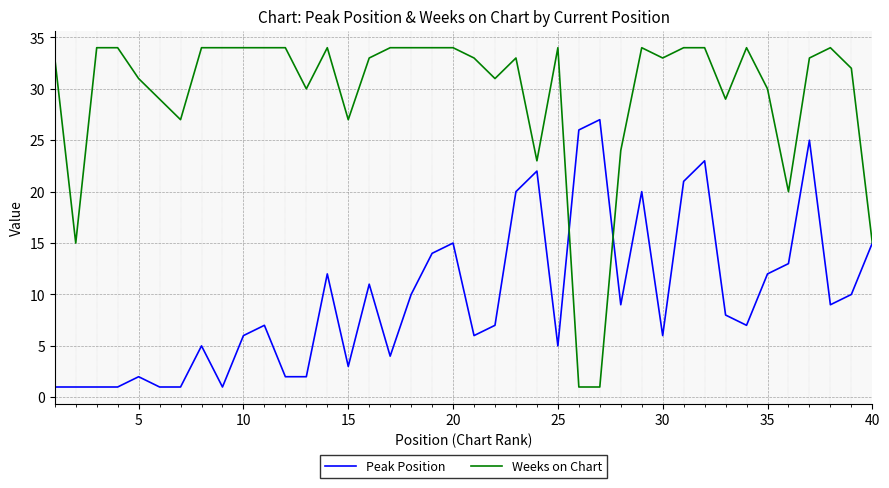

Is this an area chart (filled region under the line)?

No